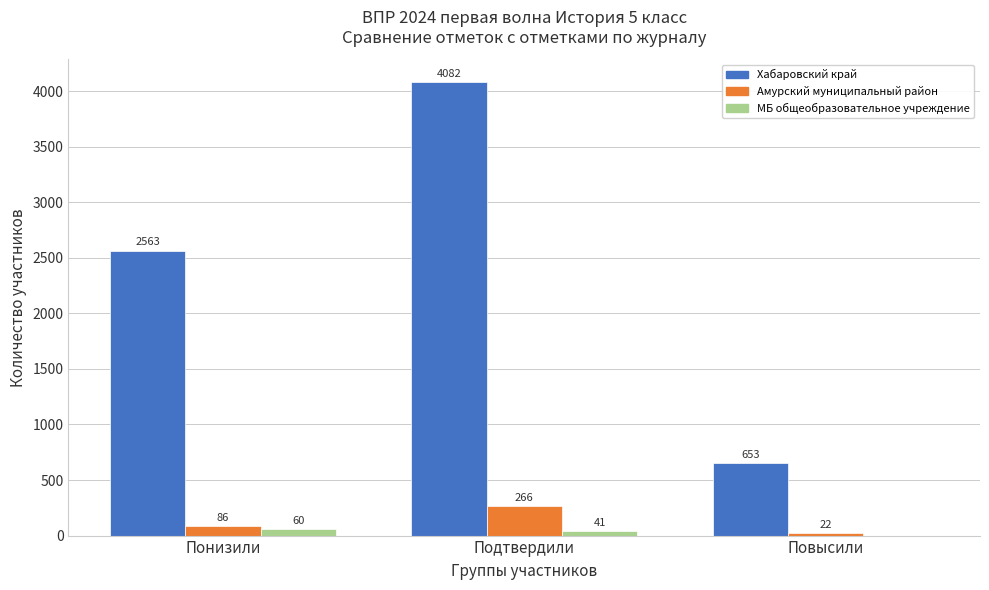

Which category has the highest value across all series?

Подтвердили